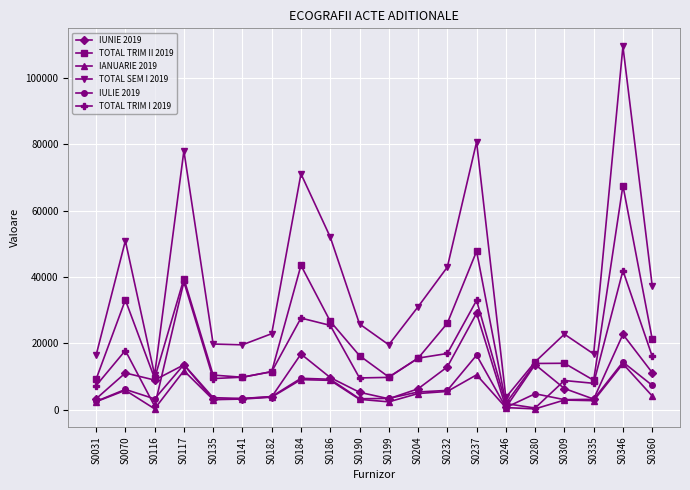

In TOTAL TRIM II 2019, how many points are higher than both neighbors (excluding endpoints)?

6